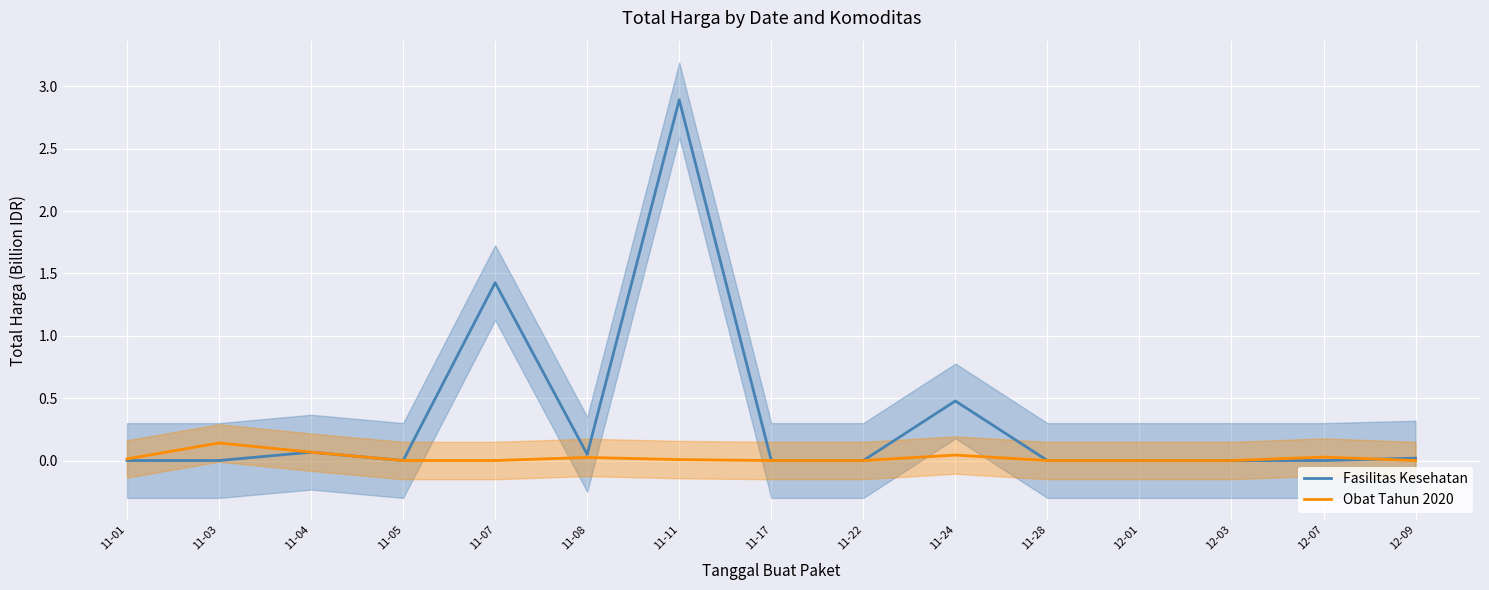

The Fasilitas Kesehatan series shows -1.9 at 11-22. True or false?

False